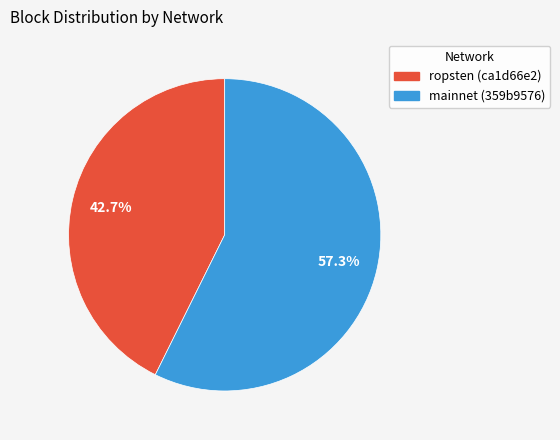

Which has a higher value, ropsten (ca1d66e2) or mainnet (359b9576)?

mainnet (359b9576)